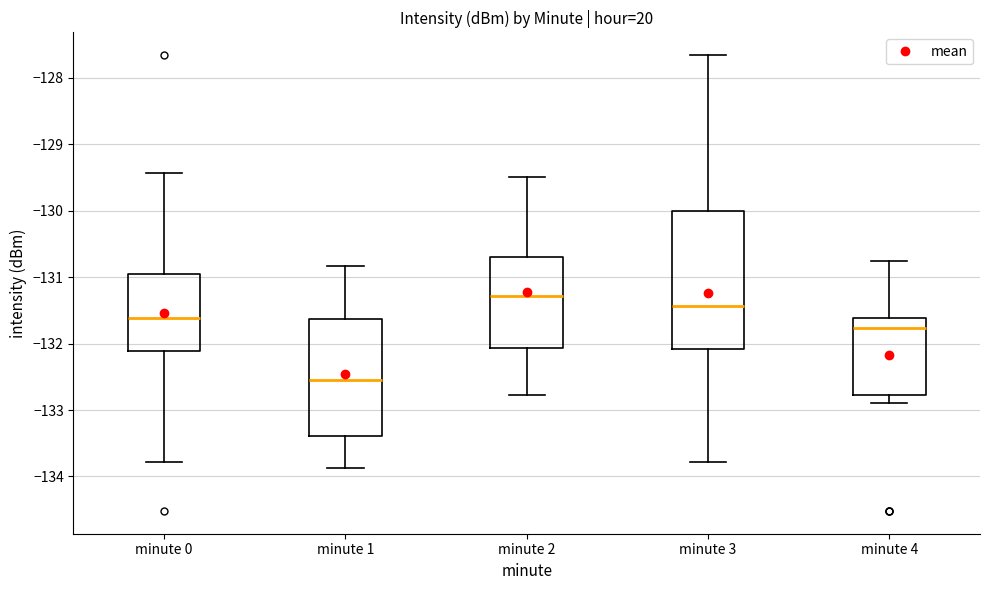

Reading left to right, transcribe this box plot: for each box, give where its median line is, the range the box spans, and where its two whiskers end, as read against the y-axis. The values are not printed on the chart, so give them approximately, as read against the axis.

minute 0: median -131.6, box -132.1 to -131.0, whiskers -133.8 to -129.4
minute 1: median -132.5, box -133.4 to -131.6, whiskers -133.9 to -130.8
minute 2: median -131.3, box -132.1 to -130.7, whiskers -132.8 to -129.5
minute 3: median -131.4, box -132.1 to -130.0, whiskers -133.8 to -127.7
minute 4: median -131.8, box -132.8 to -131.6, whiskers -132.9 to -130.8